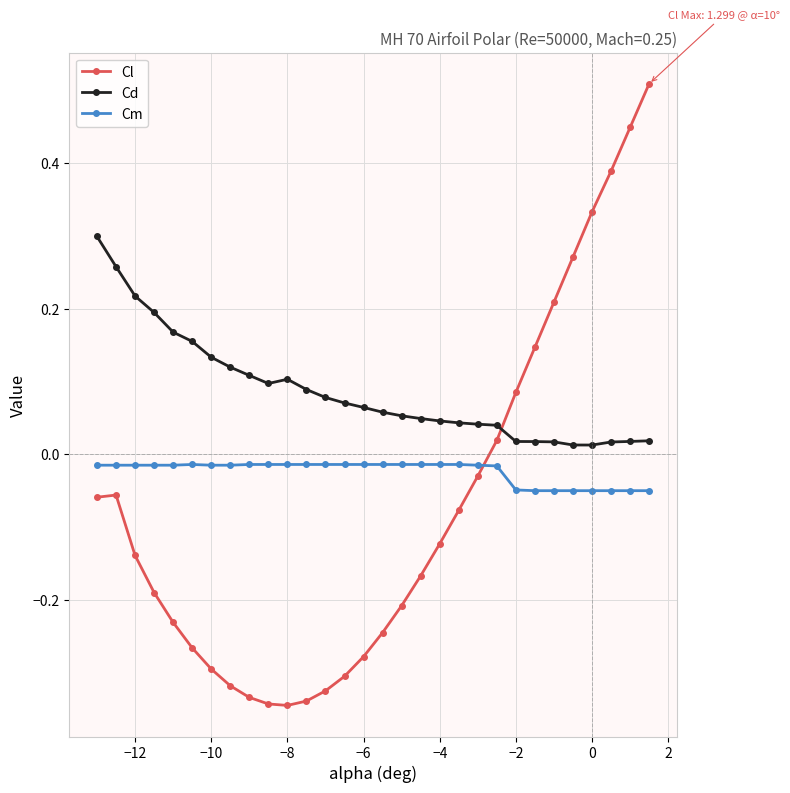

List the series in order of their overall mean, lowest first.

Cl, Cm, Cd